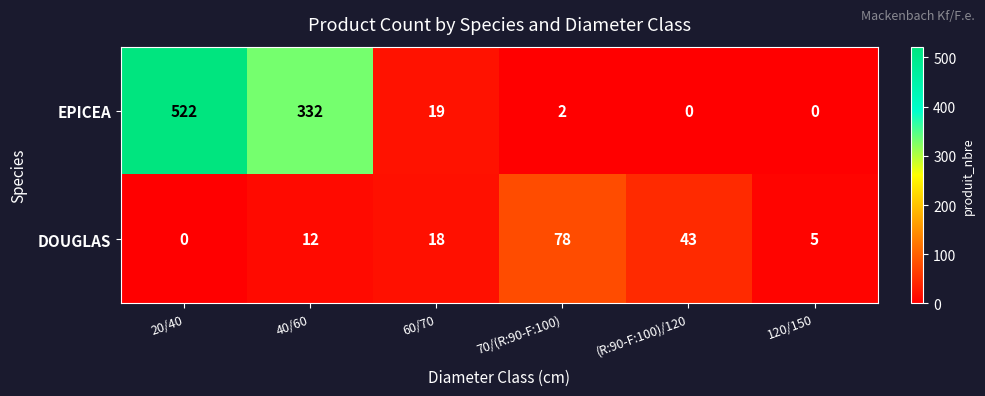

Which series has the largest total across all categories?

EPICEA